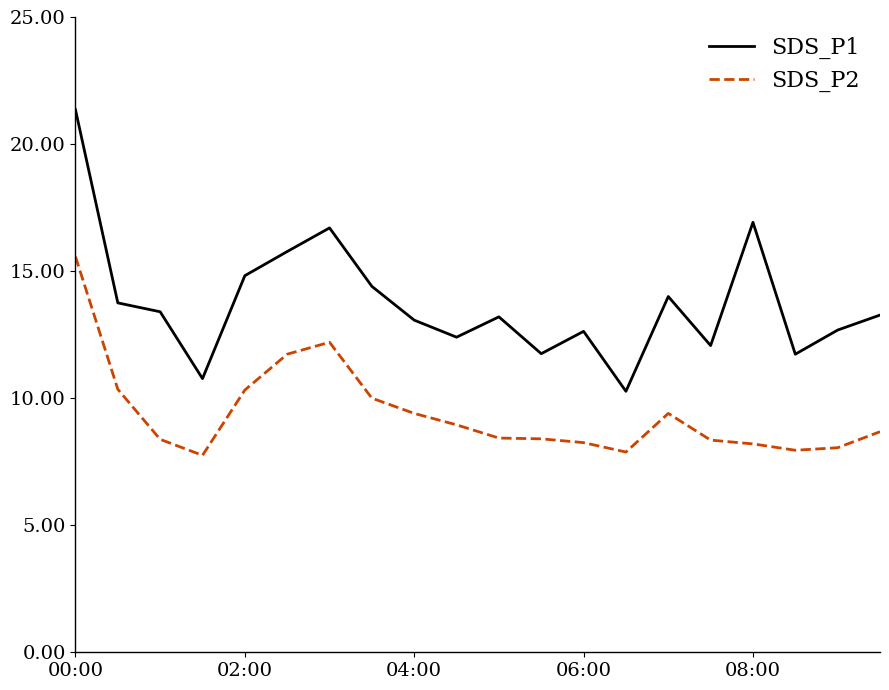

True or false: SDS_P2 and SDS_P1 cross at least once.

False